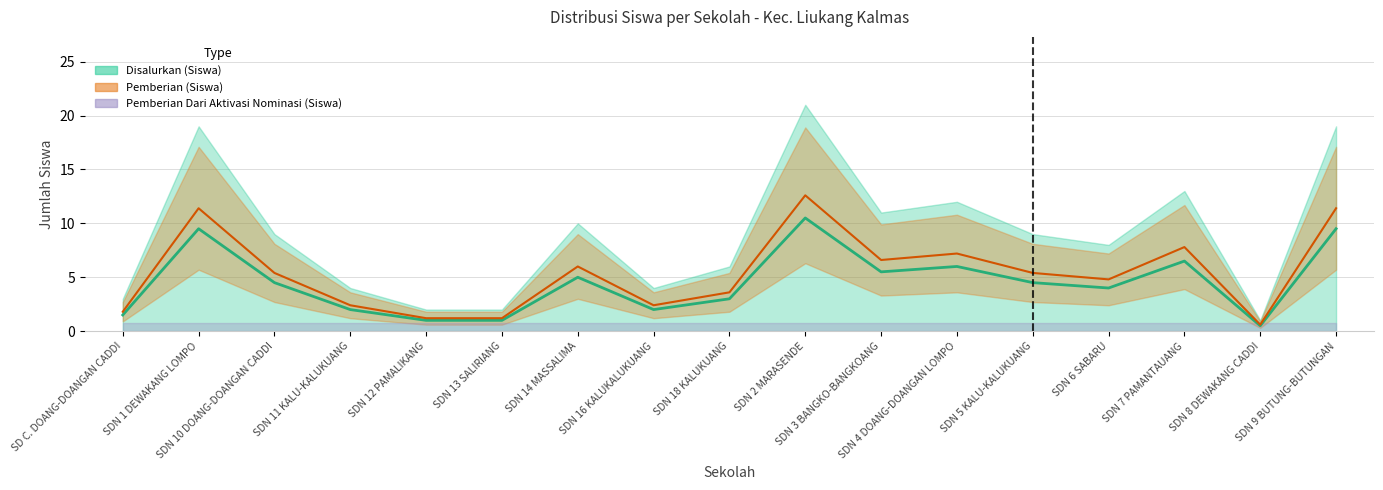

Does the chart display data point markers on the line(s)?

No